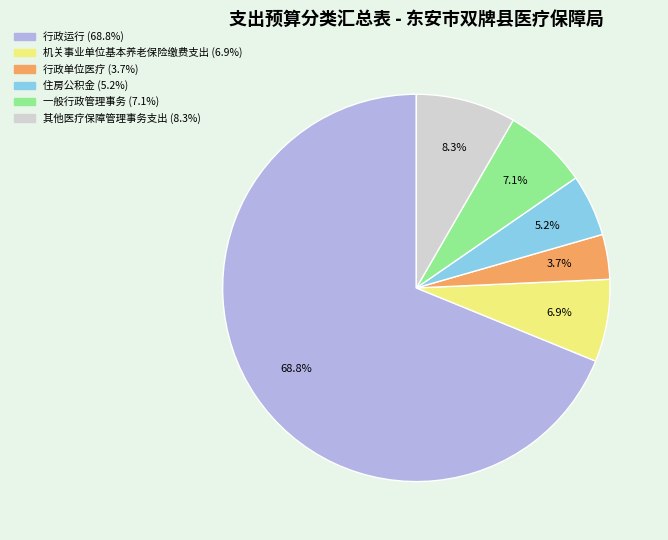

To the nearest percent, what is the difference between the 住房公积金 and 其他医疗保障管理事务支出 slice percentages?

3%